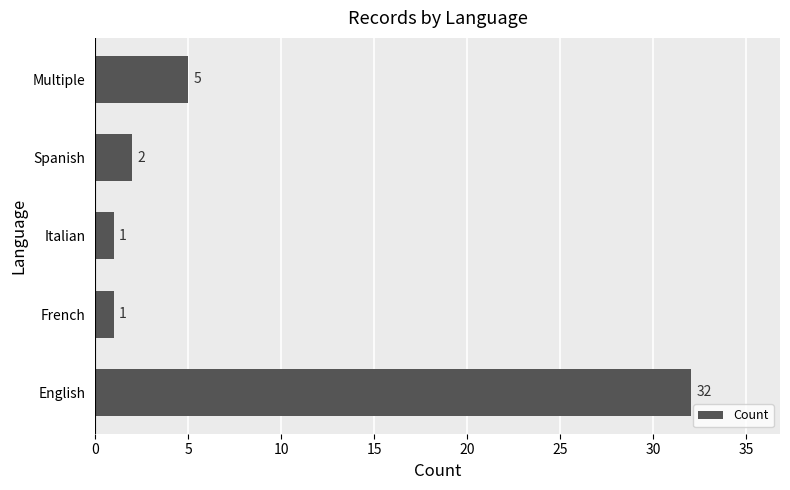

Reading top to bottom, list all the values displayed in this chart.

5	2	1	1	32